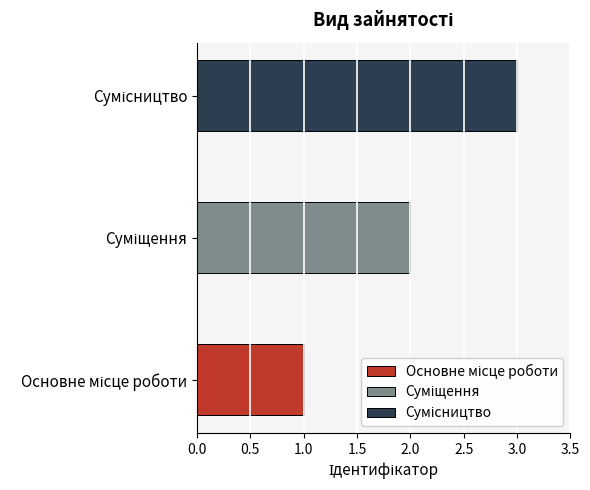

Which category has the highest value across all series?

Сумісництво